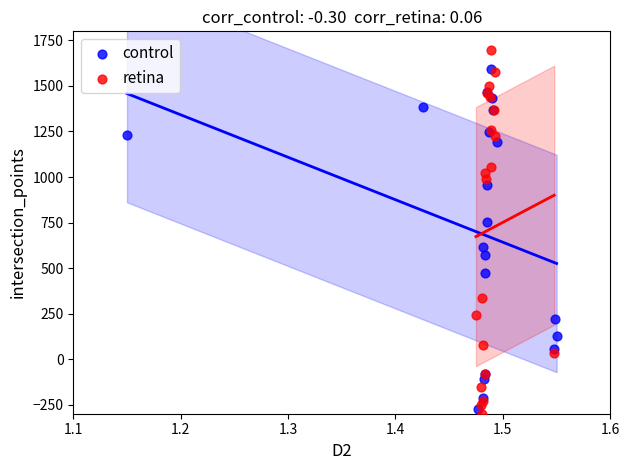

Which series contains the lowest Y value?

retina